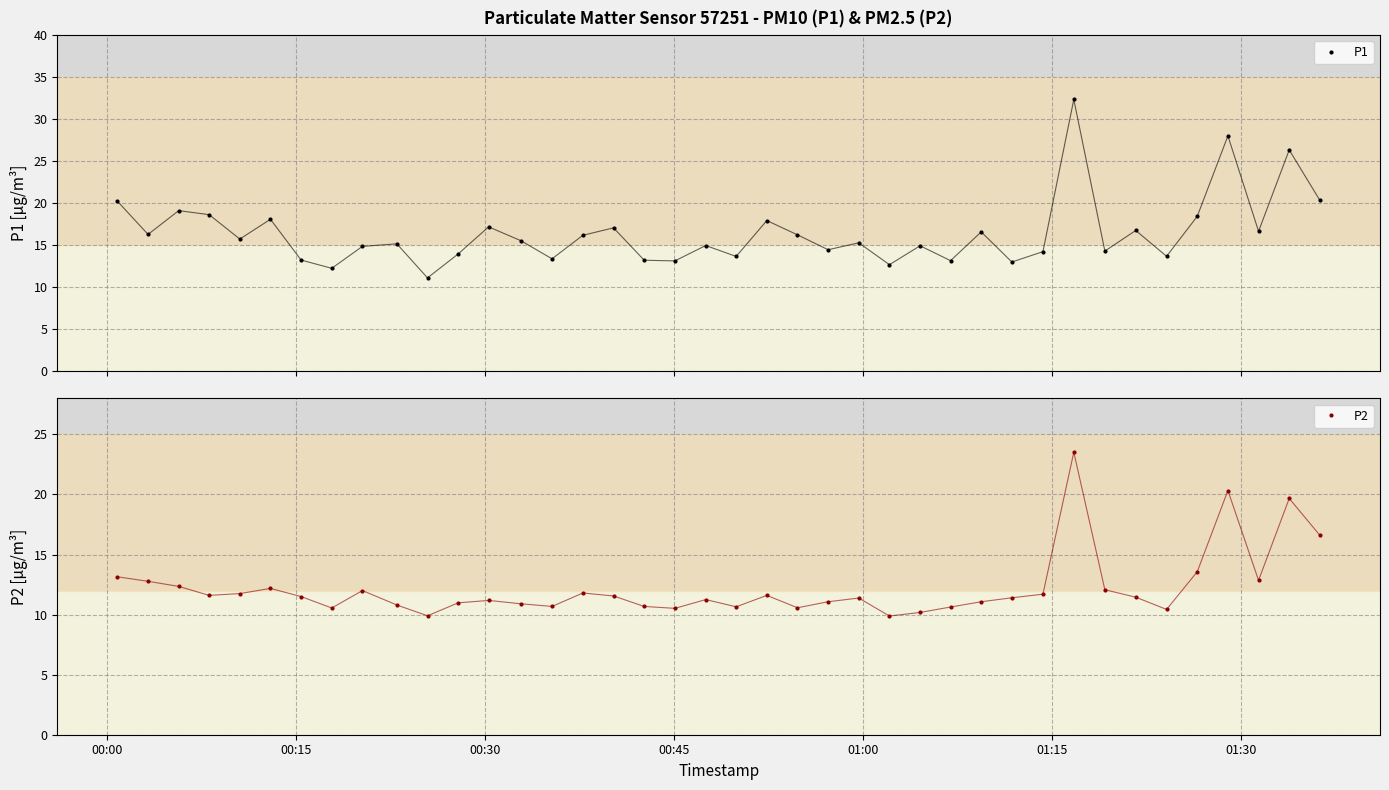

True or false: P2 and P1 cross at least once.

False